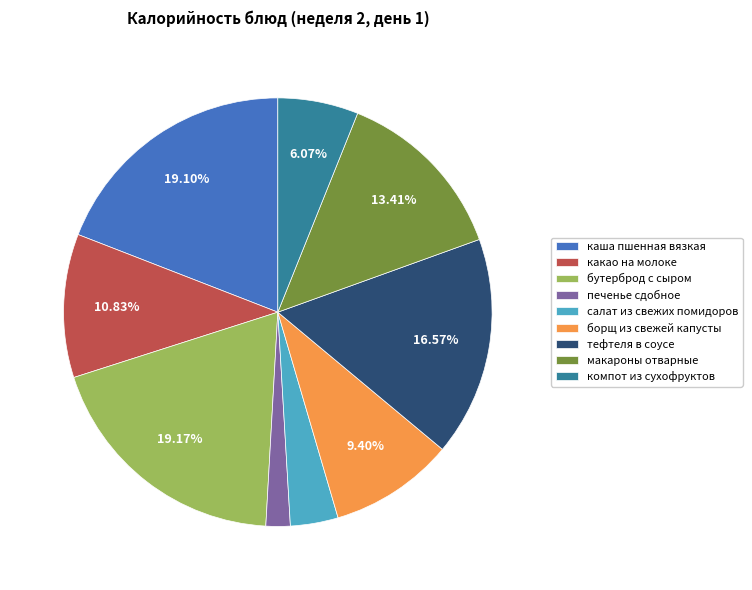

Which category has the smallest portion of the pie?

печенье сдобное